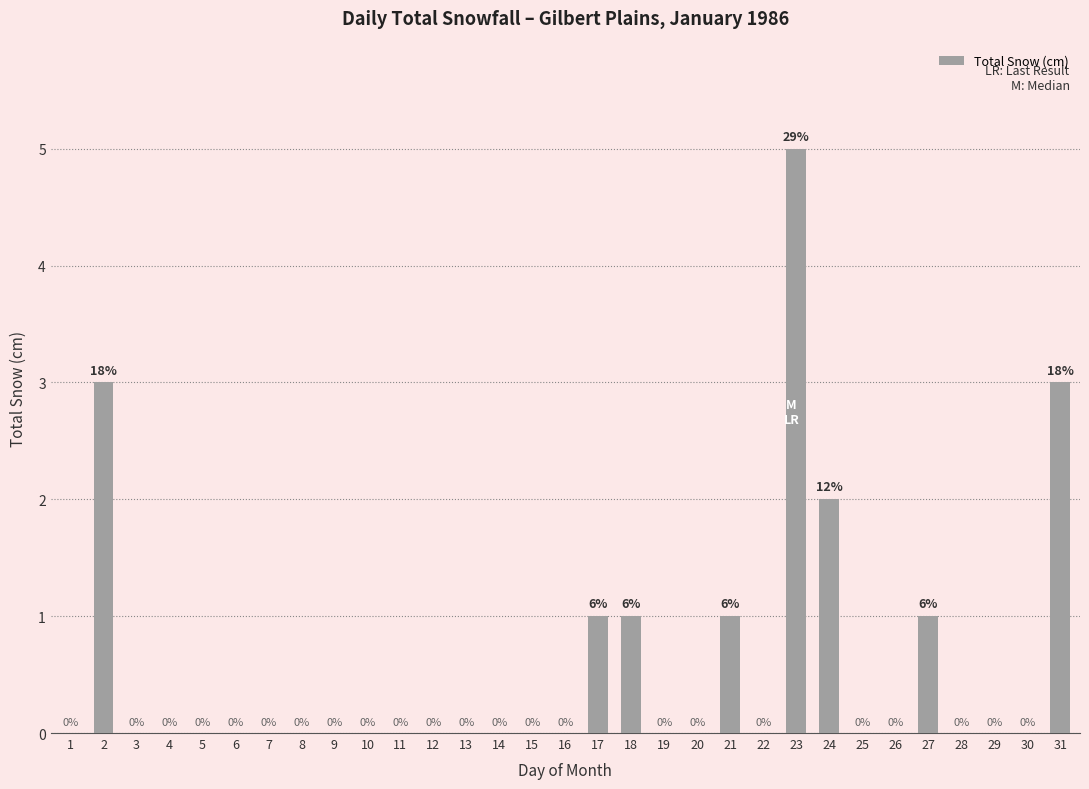

The value at 6 is 0. True or false?

True